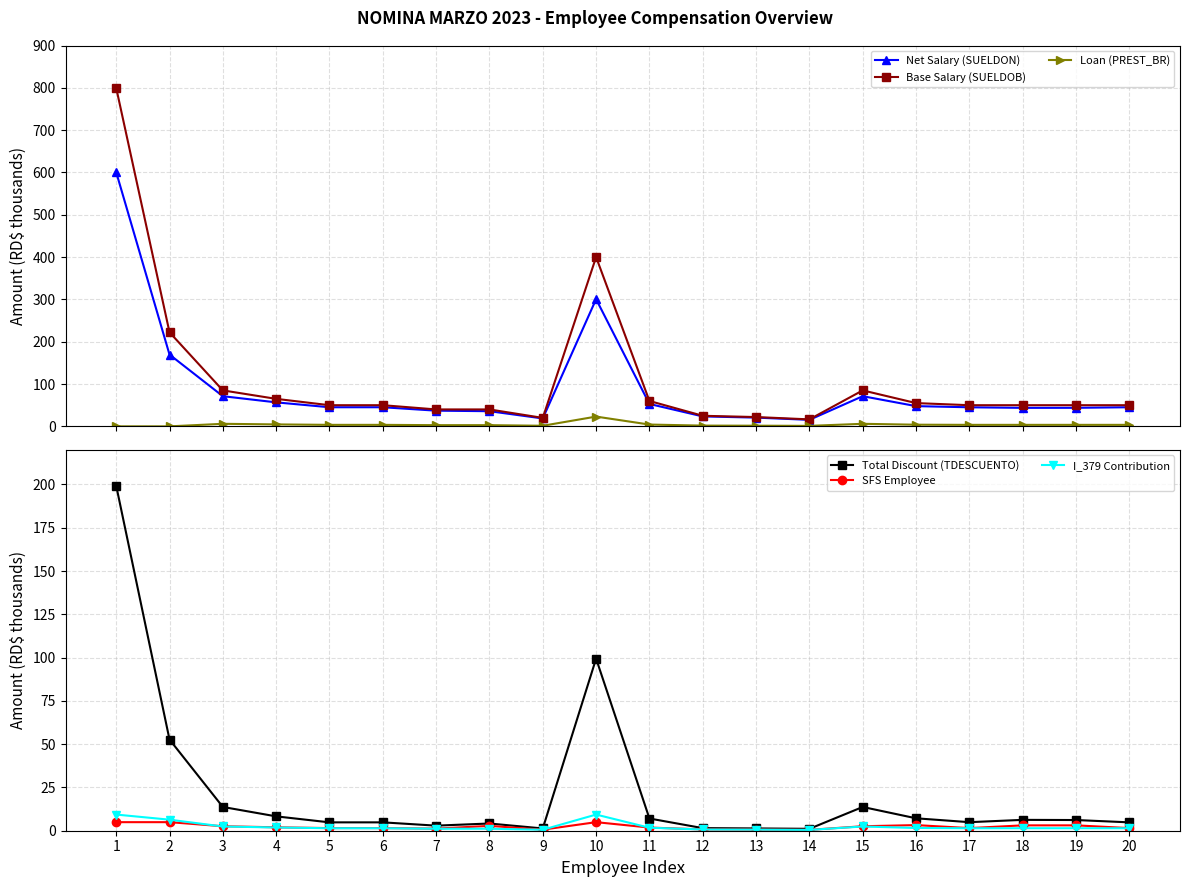

How many data points in Loan (PREST_BR) are less than 3?

8